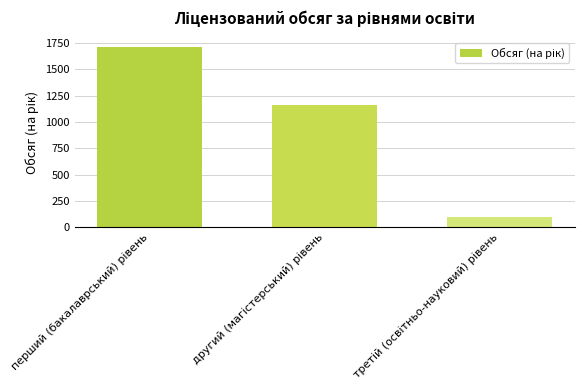

What is the value of the 1st bar from the left?

1715